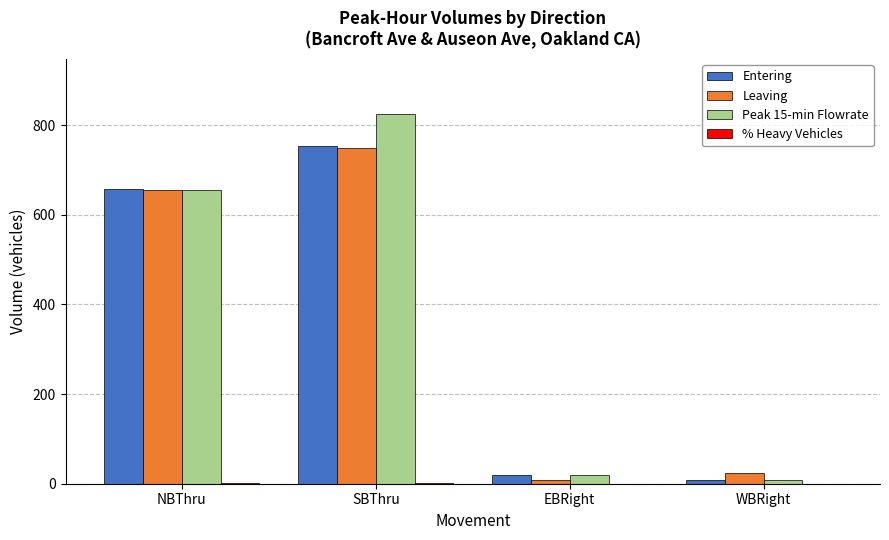

Which label corresponds to the largest value in the chart?

SBThru